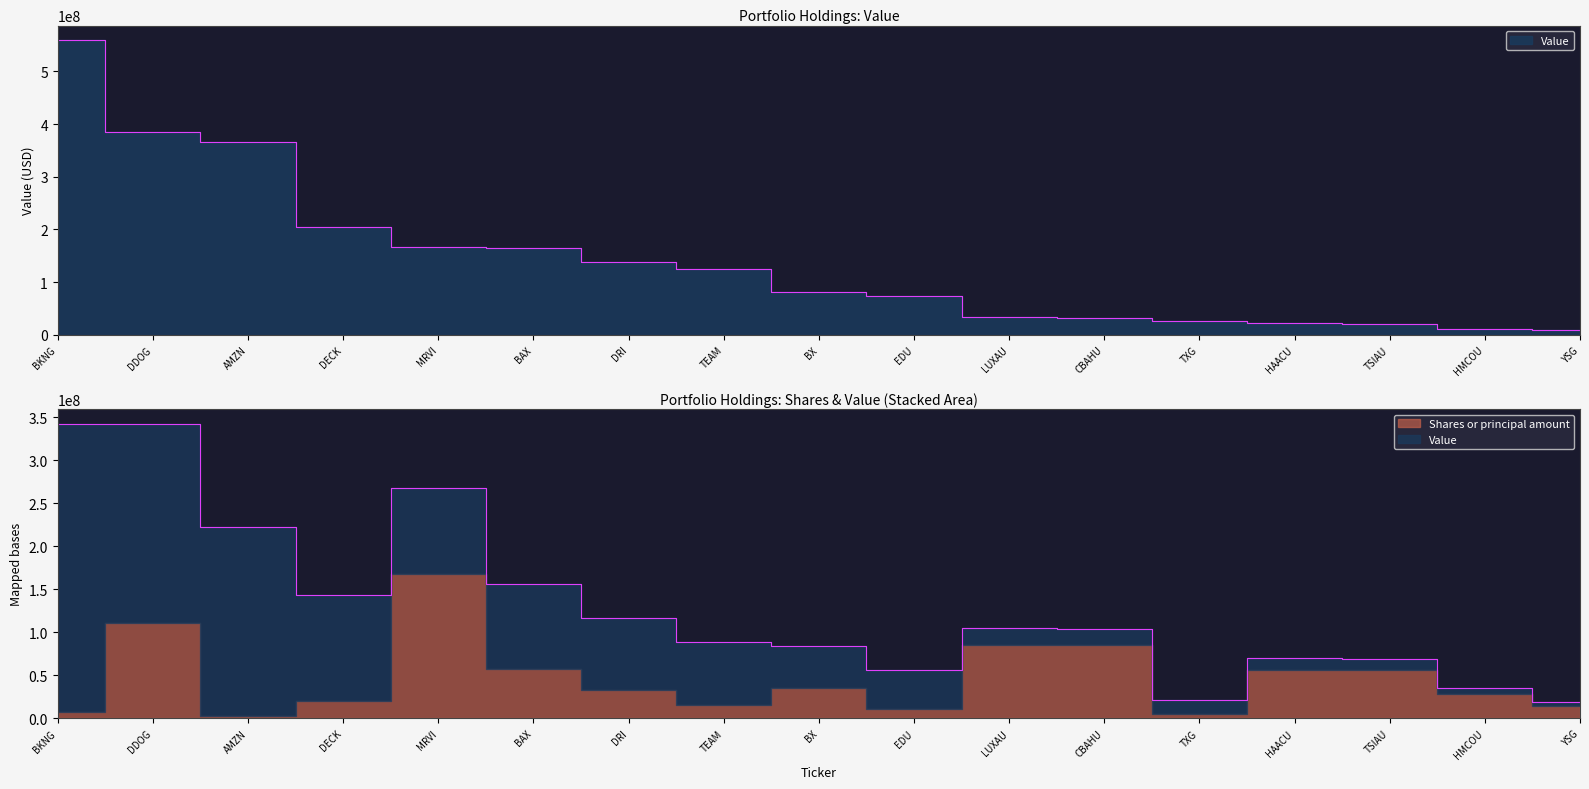

At which category does the chart reach its peak across all series?

BKNG